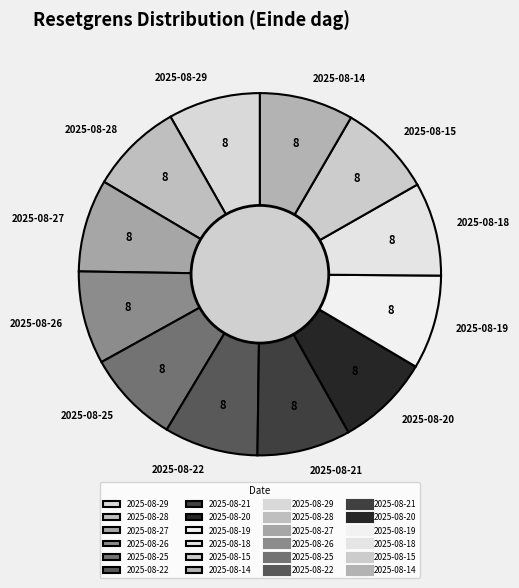

How many slices are in this pie chart?

12